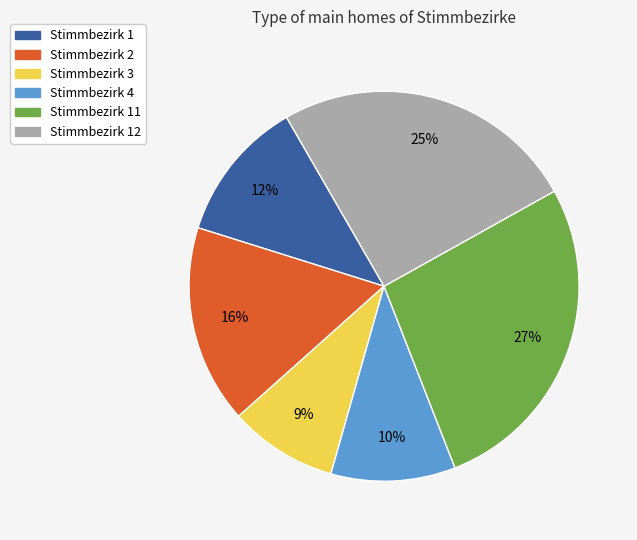

What is the ratio of the value at Stimmbezirk 3 to the value at Stimmbezirk 12?

0.4